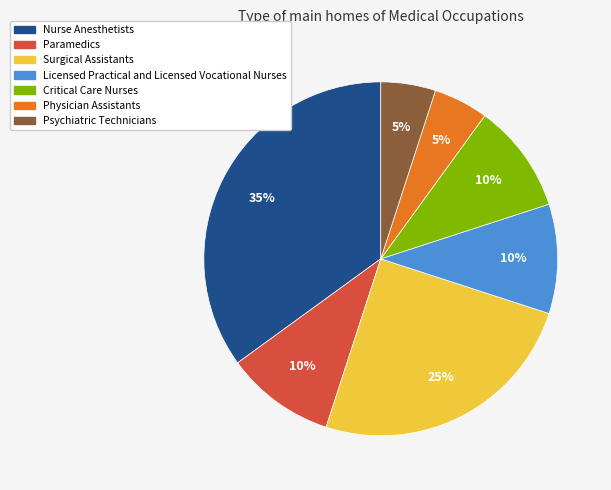

Combined, do Psychiatric Technicians and Critical Care Nurses account for over 50%?

No